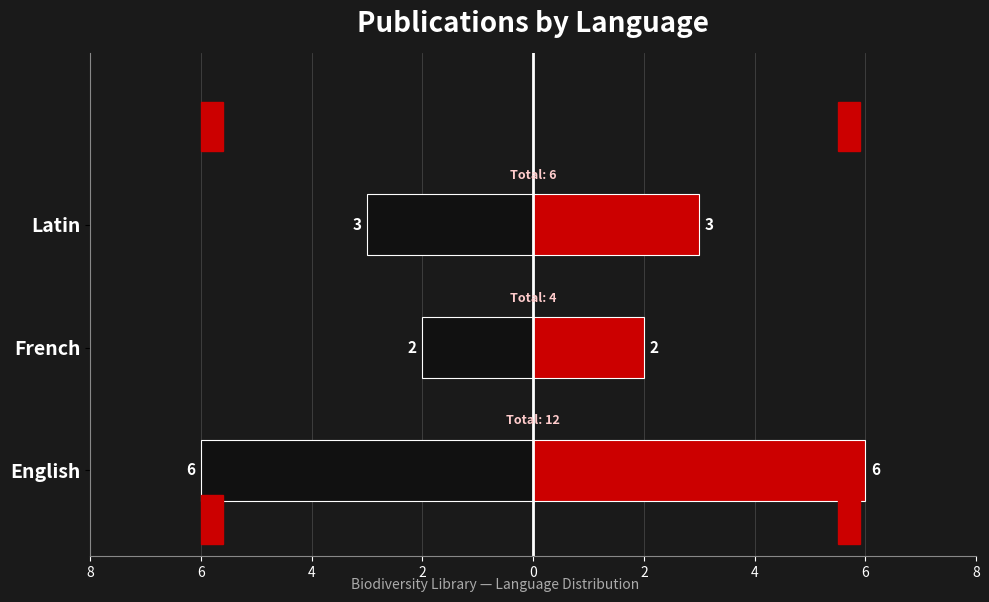

How many Right portion values are between 2 and 6?

3